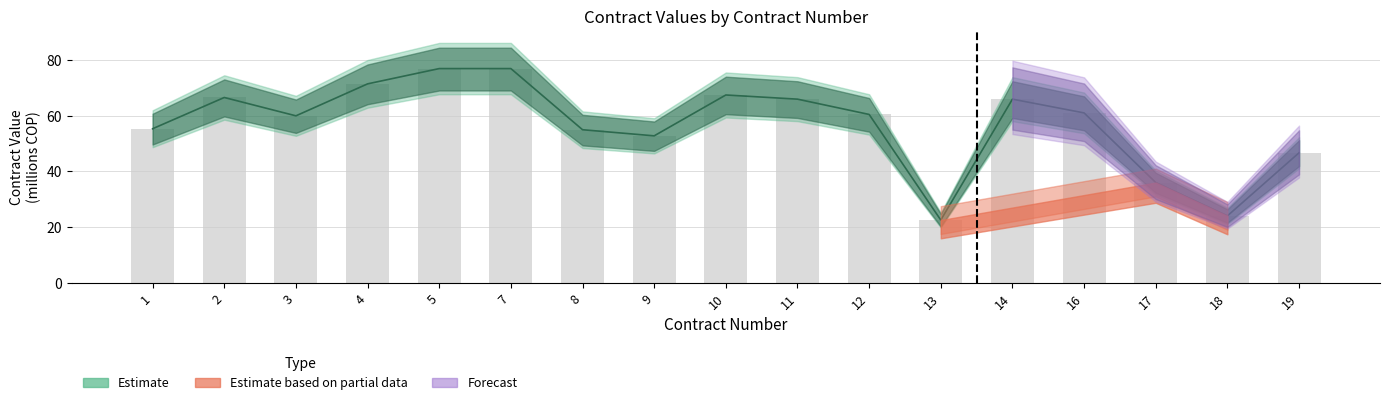

At how many categories does at least one series exceed 67?

4